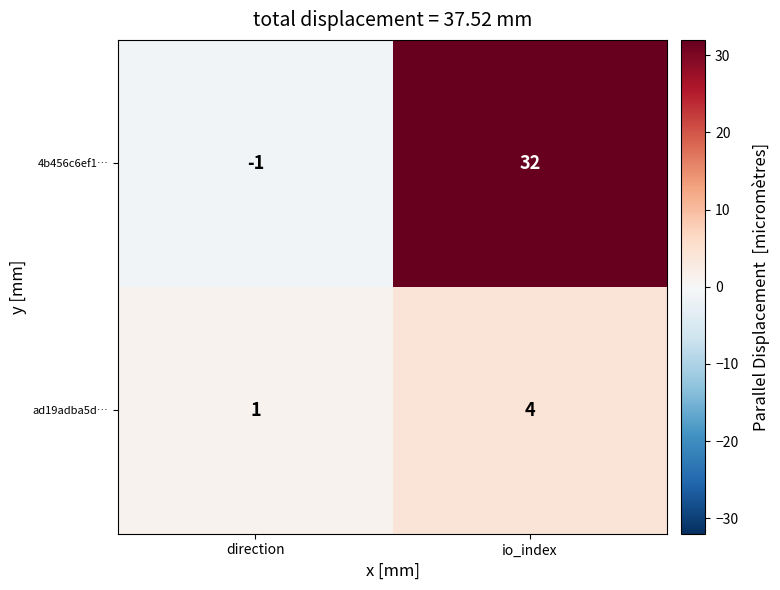

The value of 4b456c6ef1… at io_index is 32. True or false?

True